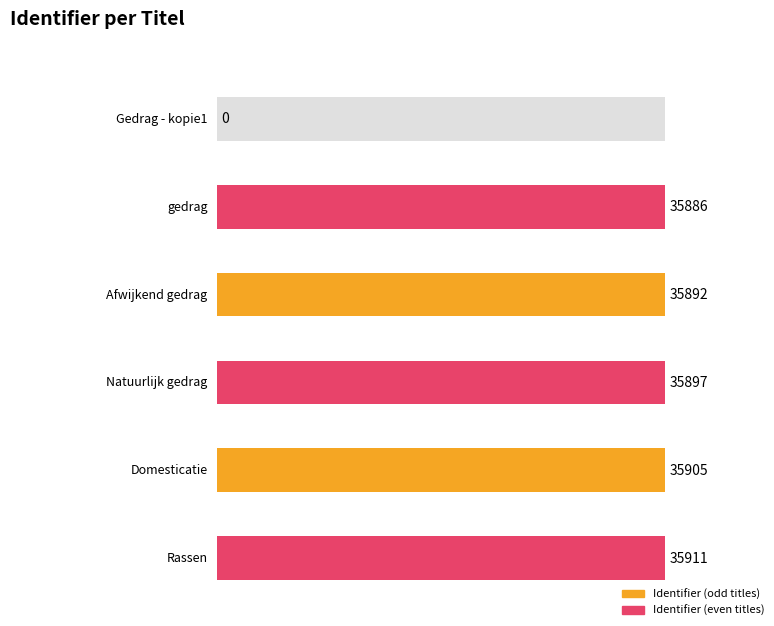

List the labels in order of value, smallest first.

Gedrag - kopie1, gedrag, Afwijkend gedrag, Natuurlijk gedrag, Domesticatie, Rassen